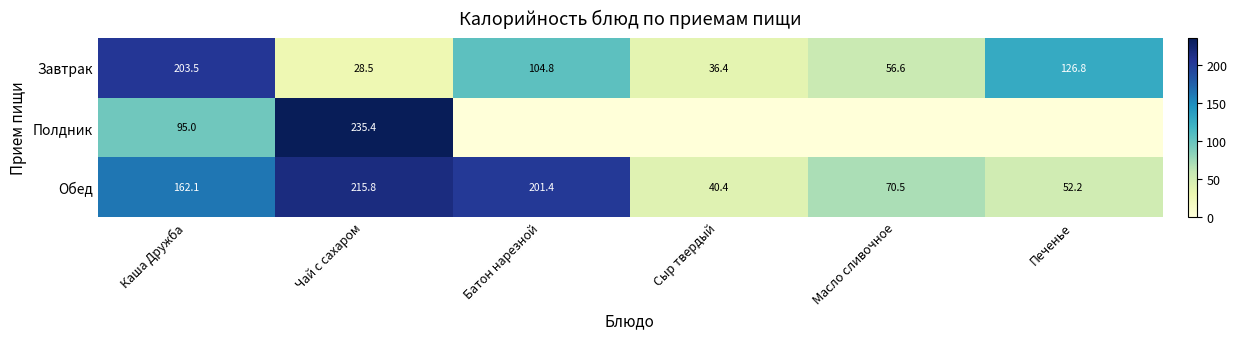

What is the difference between the highest and lowest values at Чай с сахаром?

206.9